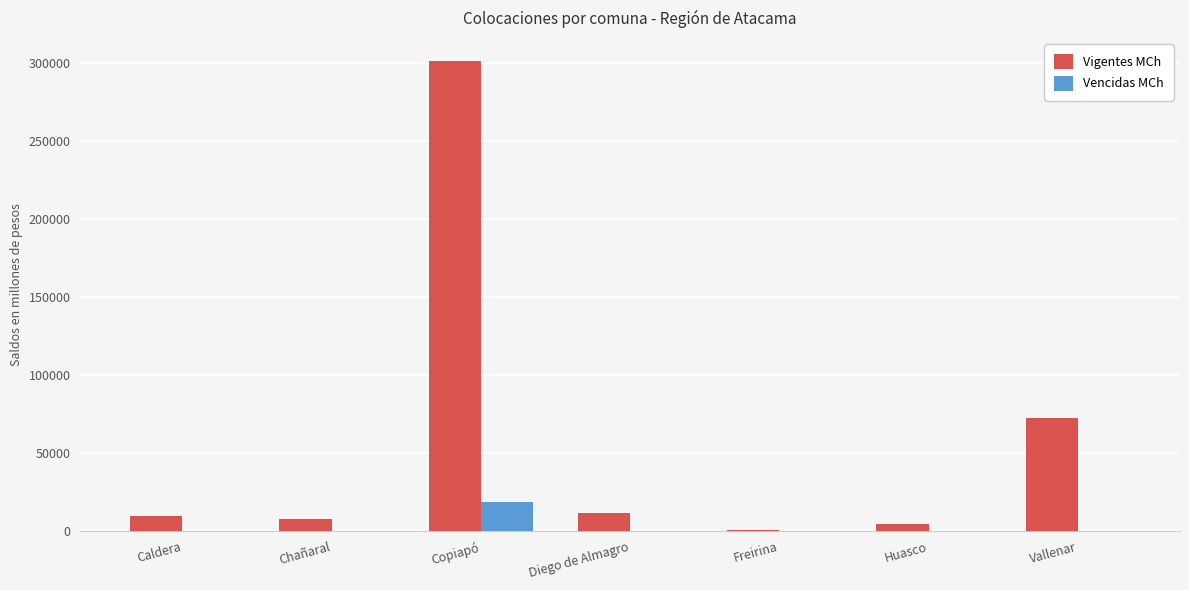

The Vigentes MCh series shows 4630.8 at Huasco. True or false?

True